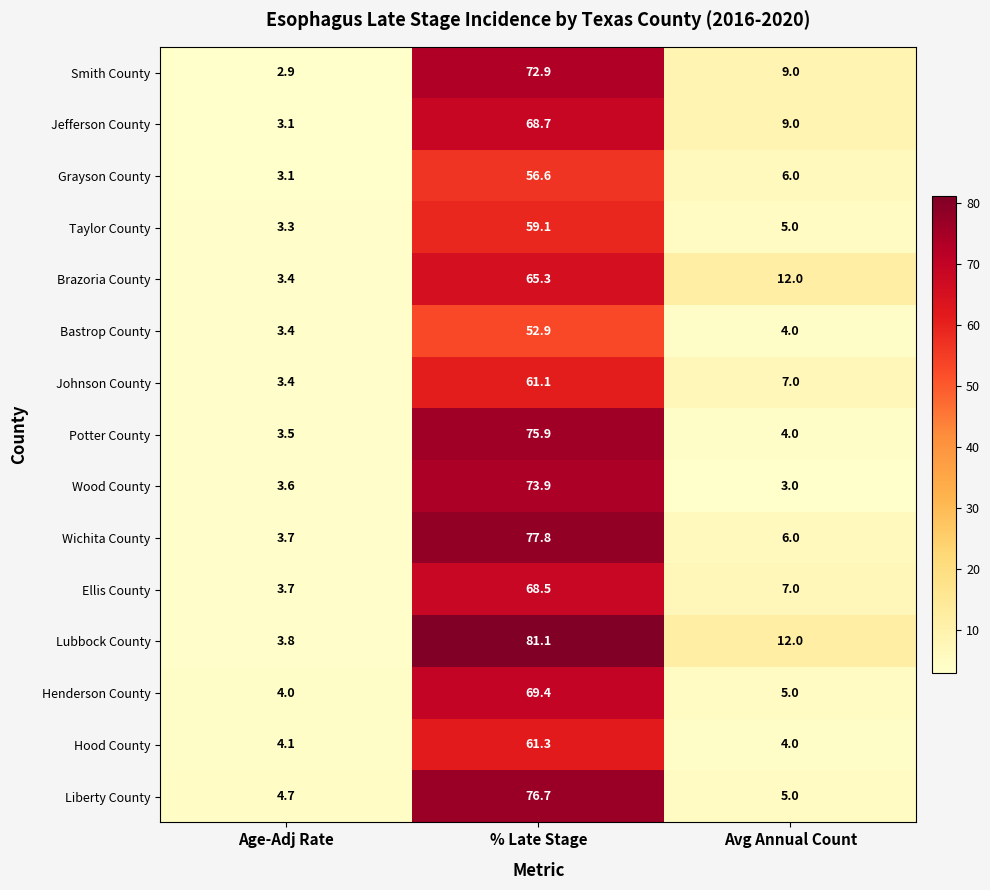

How many categories are shown in the chart?

3